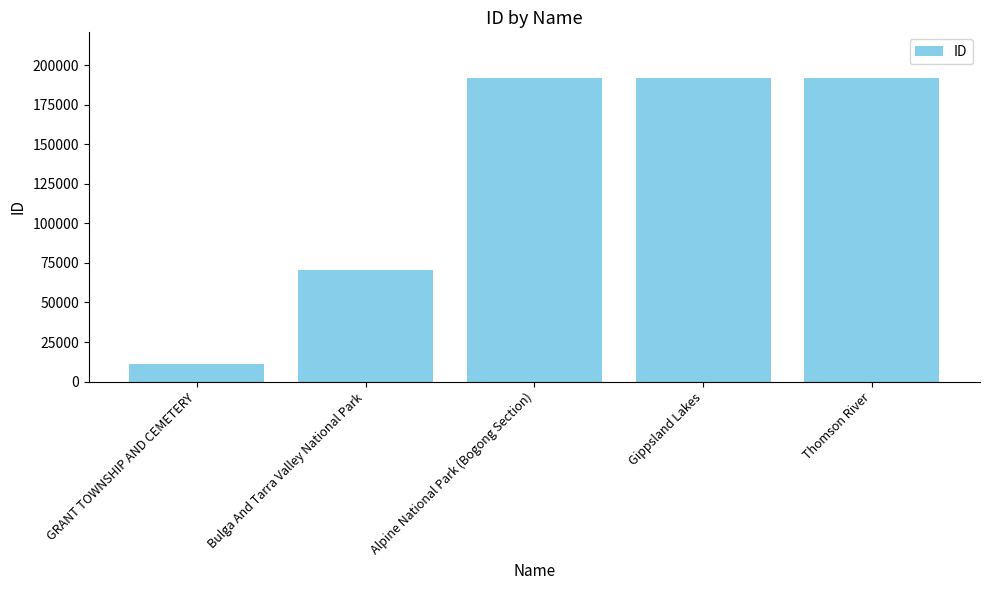

Is it true that the value at Gippsland Lakes is 191888?

True